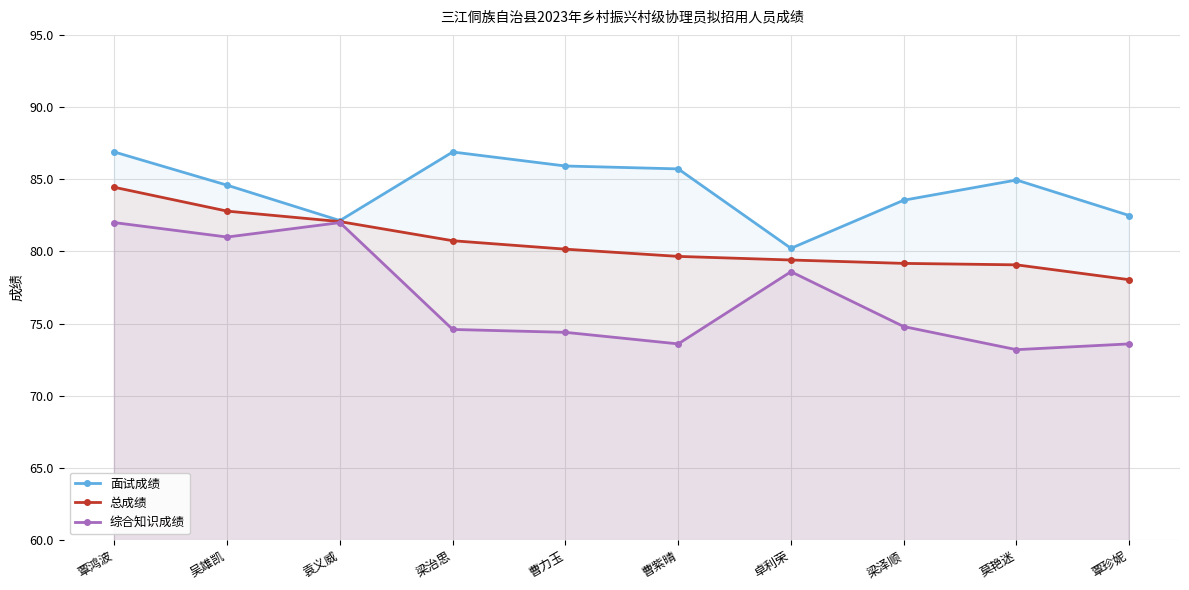

List the series in order of their overall mean, highest first.

面试成绩, 总成绩, 综合知识成绩